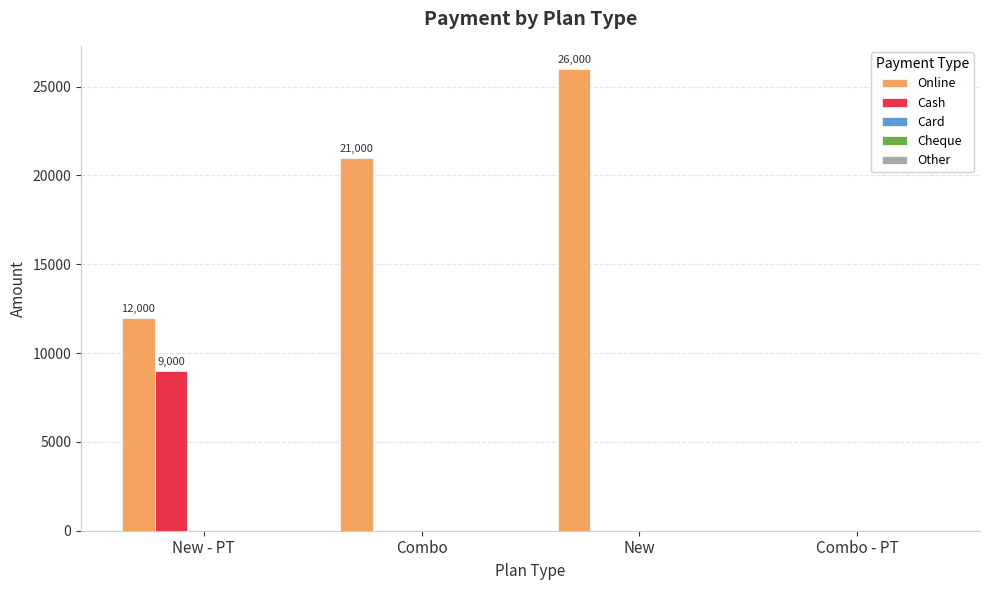

Which series changed the most between Combo and Combo - PT?

Online